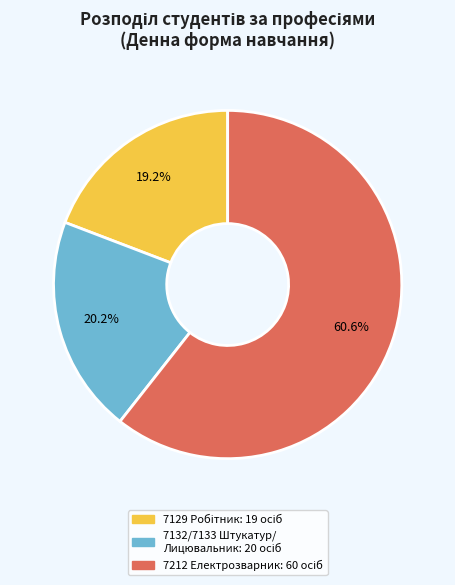

To the nearest percent, what is the average slice percentage?

33%